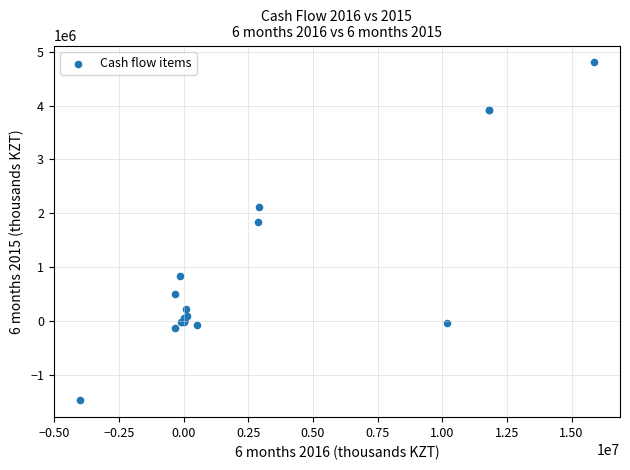

What Y value in the scatter plot is closest to 1665543?

1840129